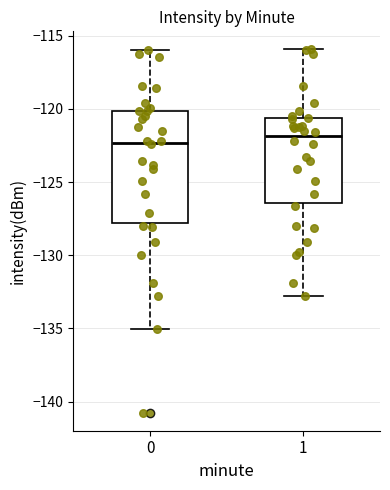

Reading left to right, transcribe this box plot: for each box, give where its median line is, the range the box spans, and where its two whiskers end, as read against the y-axis. The values are not printed on the chart, so give them approximately, as read against the axis.

0: median -122.5, box -128.0 to -120.0, whiskers -135.0 to -116.0
1: median -122.0, box -126.5 to -120.5, whiskers -133.0 to -116.0